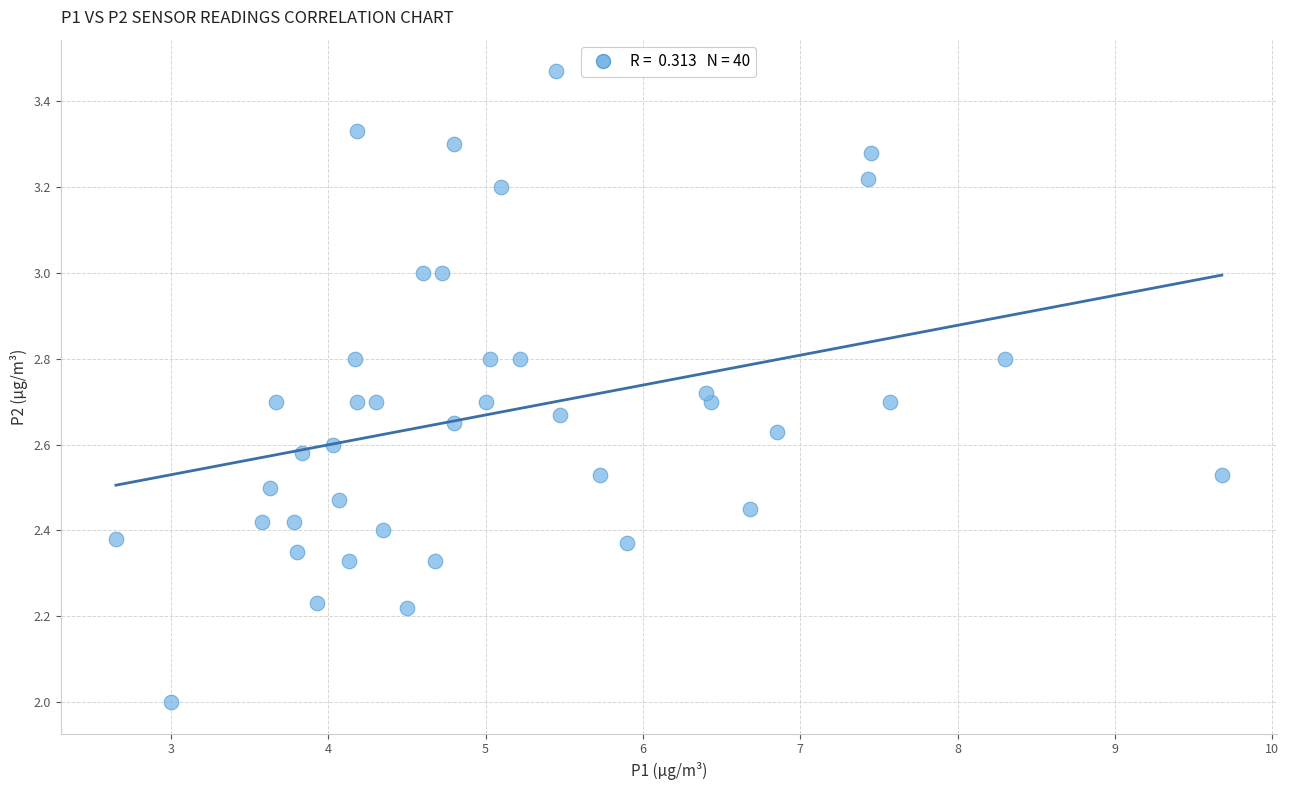

What is the range of Y values (max minus min)?

1.5